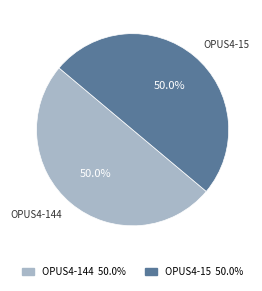

True or false: OPUS4-144 accounts for 50% of the total.

True